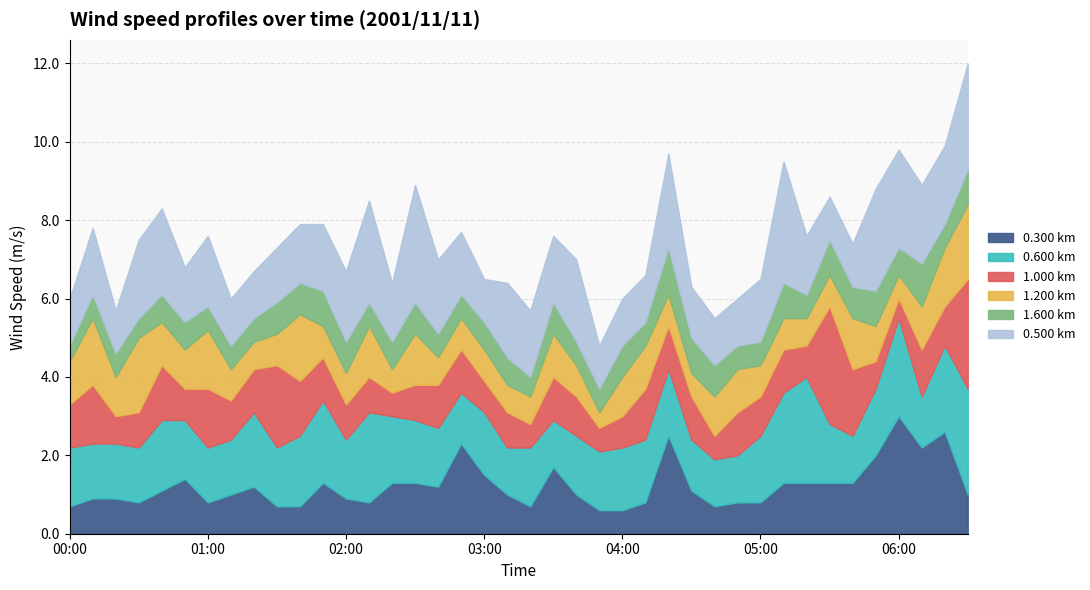

Rank the categories by 1.200 value from lowest to highest.

03:50, 02:20, 04:30, 06:00, 01:20, 02:40, 03:10, 03:20, 05:20, 01:10, 01:30, 01:50, 02:00, 02:50, 03:00, 03:40, 04:20, 05:00, 05:10, 05:30, 05:50, 00:20, 00:50, 04:00, 04:40, 00:00, 00:40, 03:30, 04:10, 04:50, 06:10, 02:10, 02:30, 05:40, 01:00, 06:20, 00:10, 01:40, 00:30, 06:30